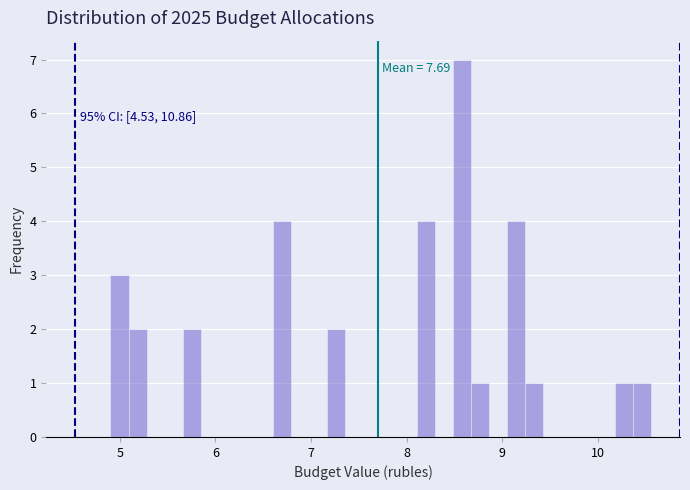

Around what value on the x-axis is the tallest bar? Give the approximate position of its centre, as read against the axis.

8.6